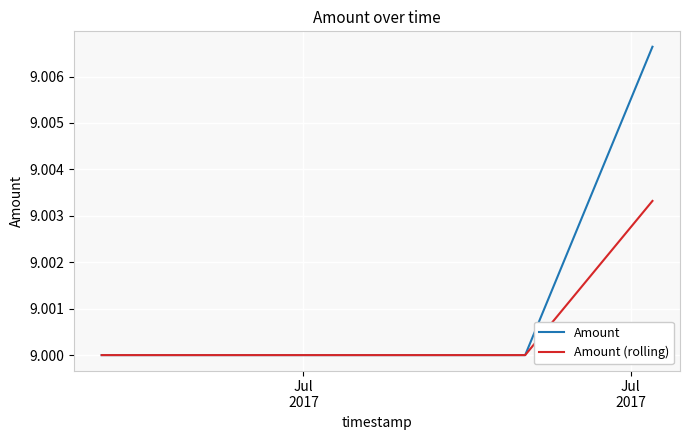

How many lines are shown in the chart?

2